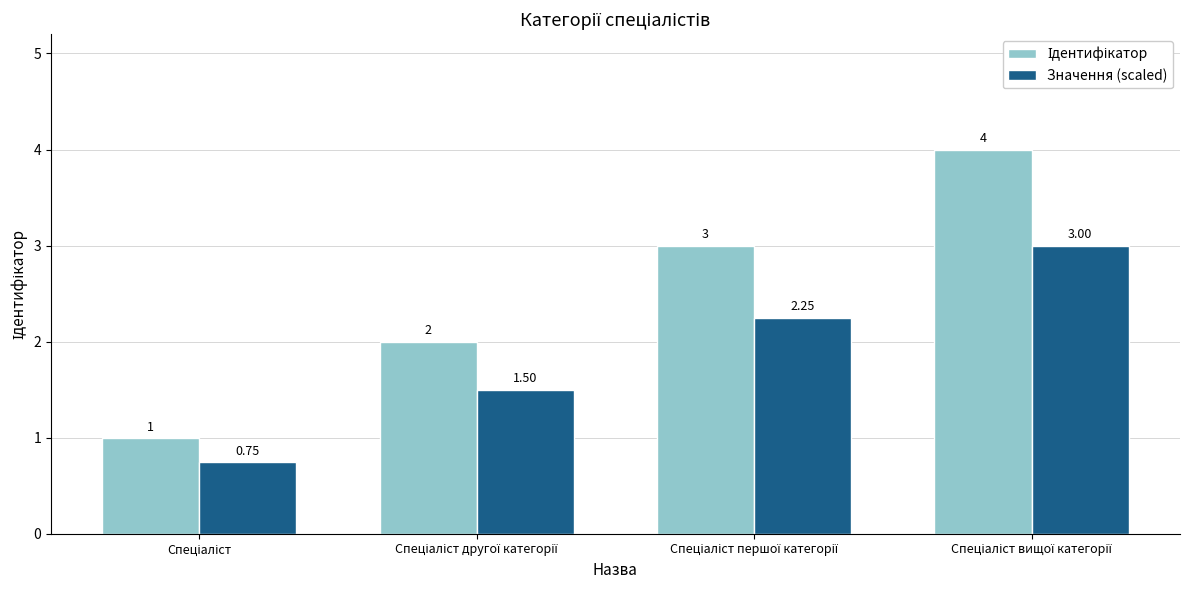

Is the value of Ідентифікатор at Спеціаліст першої категорії greater than the value of Значення (scaled) at Спеціаліст?

Yes